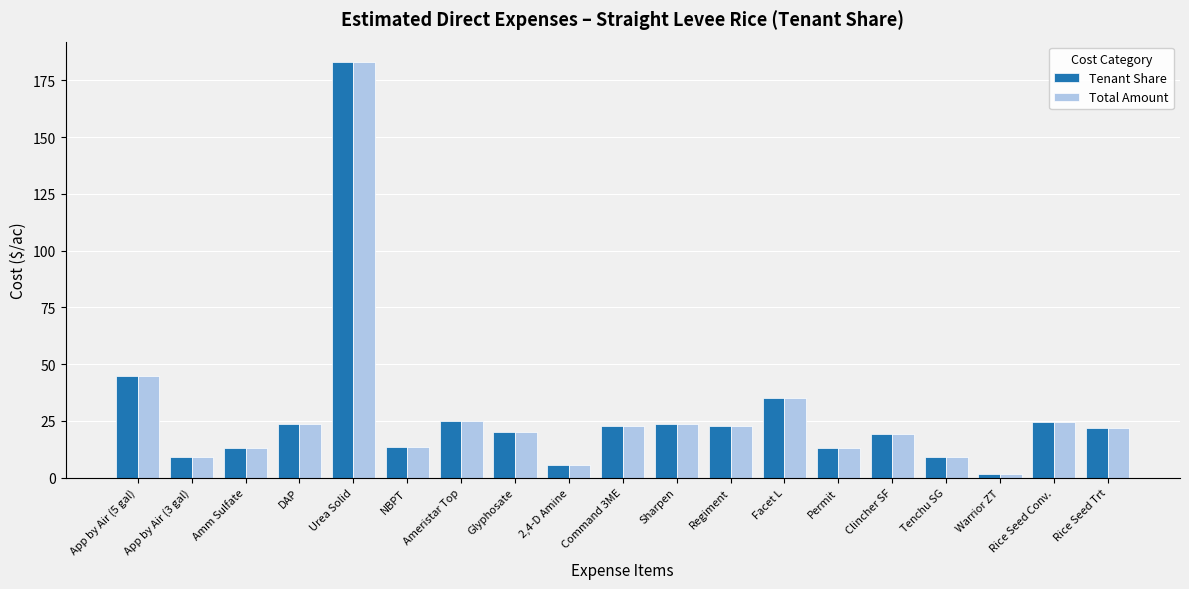

What is the sum of all Total Amount values?

531.1